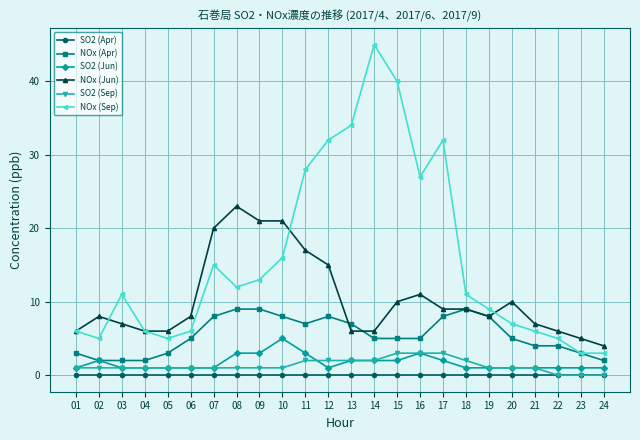

Rank the series by their maximum value, from highest to lowest.

NOx (Sep), NOx (Jun), NOx (Apr), SO2 (Jun), SO2 (Sep), SO2 (Apr)